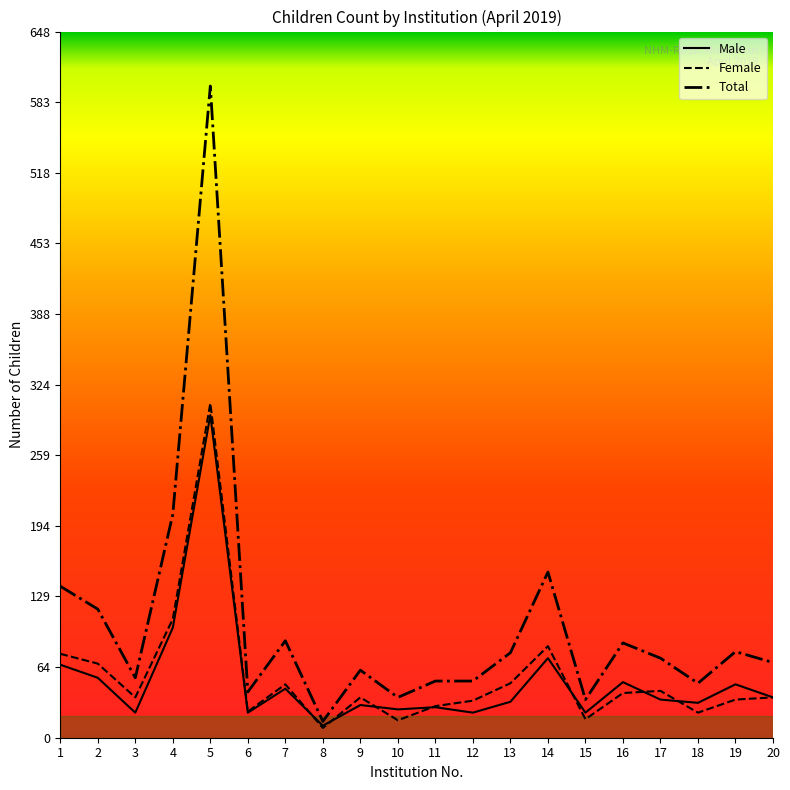

Which series has the widest spread of values?

Total